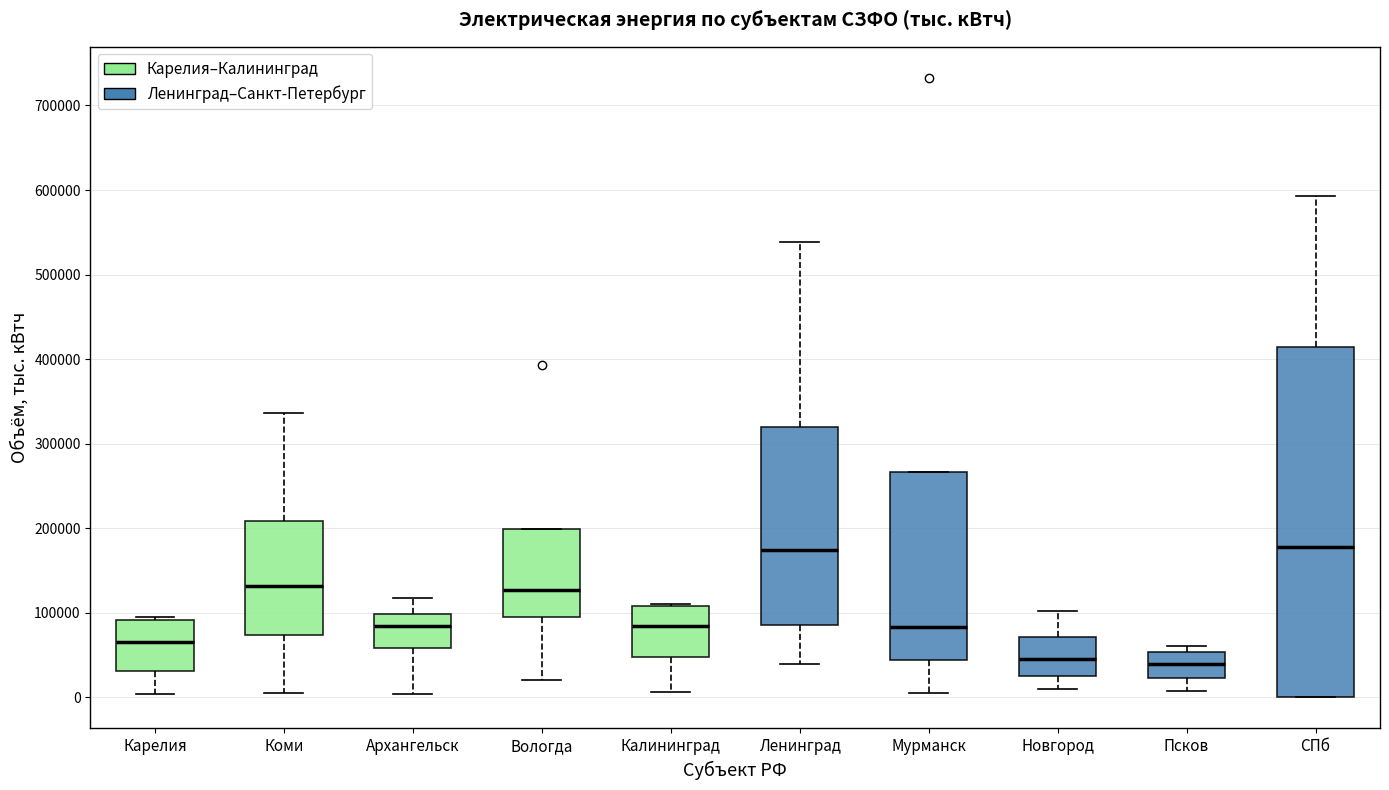

Reading left to right, read every box against the y-axis: the position of its median line, the range the box covers, and the ends of its whiskers. The values are not printed on the chart, so give them approximately, as read against the axis.

Карелия: median 70000, box 30000 to 90000, whiskers 0 to 100000
Коми: median 130000, box 70000 to 210000, whiskers 10000 to 340000
Архангельск: median 80000, box 60000 to 100000, whiskers 0 to 120000
Вологда: median 130000, box 100000 to 200000, whiskers 20000 to 200000
Калининград: median 80000, box 50000 to 110000, whiskers 10000 to 110000
Ленинград: median 170000, box 90000 to 320000, whiskers 40000 to 540000
Мурманск: median 80000, box 40000 to 270000, whiskers 10000 to 270000
Новгород: median 50000, box 30000 to 70000, whiskers 10000 to 100000
Псков: median 40000, box 20000 to 50000, whiskers 10000 to 60000
СПб: median 180000, box 0 to 410000, whiskers 0 to 590000